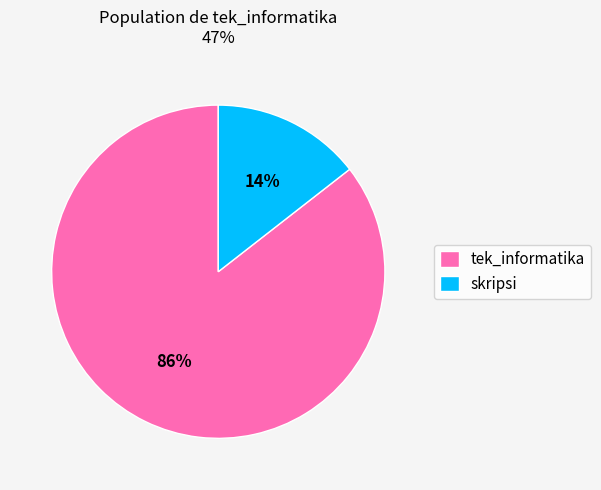

Is it true that tek_informatika is 86% of the pie?

True